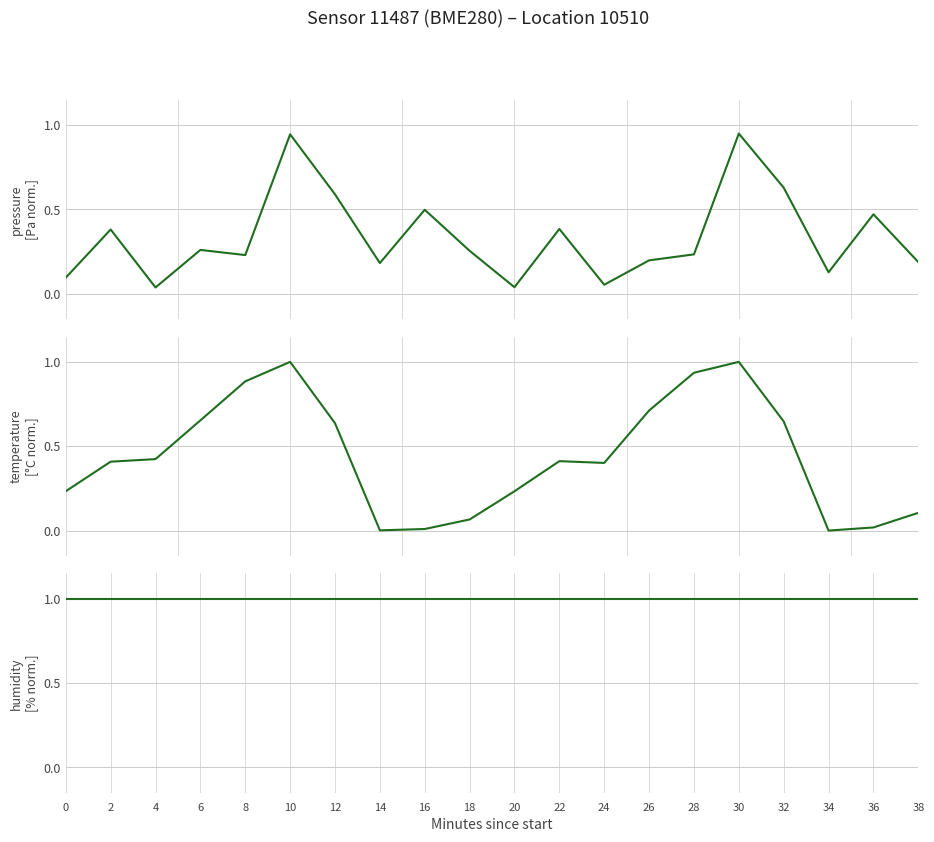

True or false: temperature and humidity cross at least once.

False